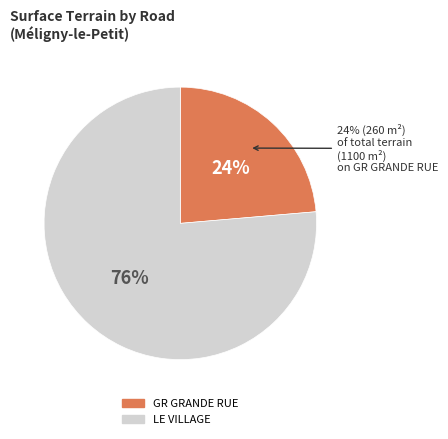

How many slices are in this pie chart?

2